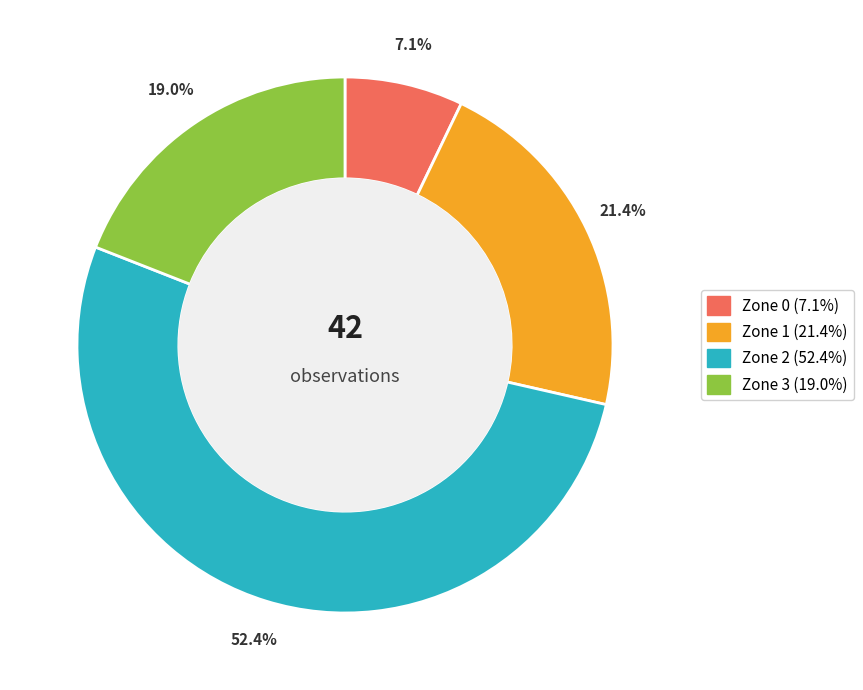

True or false: Zone 3 accounts for 19% of the total.

True